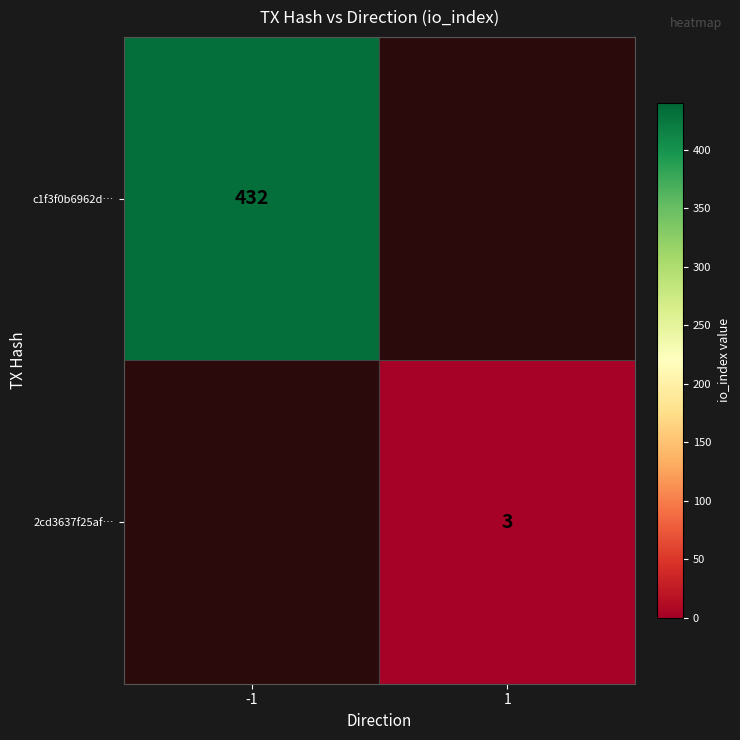

The value of c1f3f0b6962d… at -1 is 563.0. True or false?

False